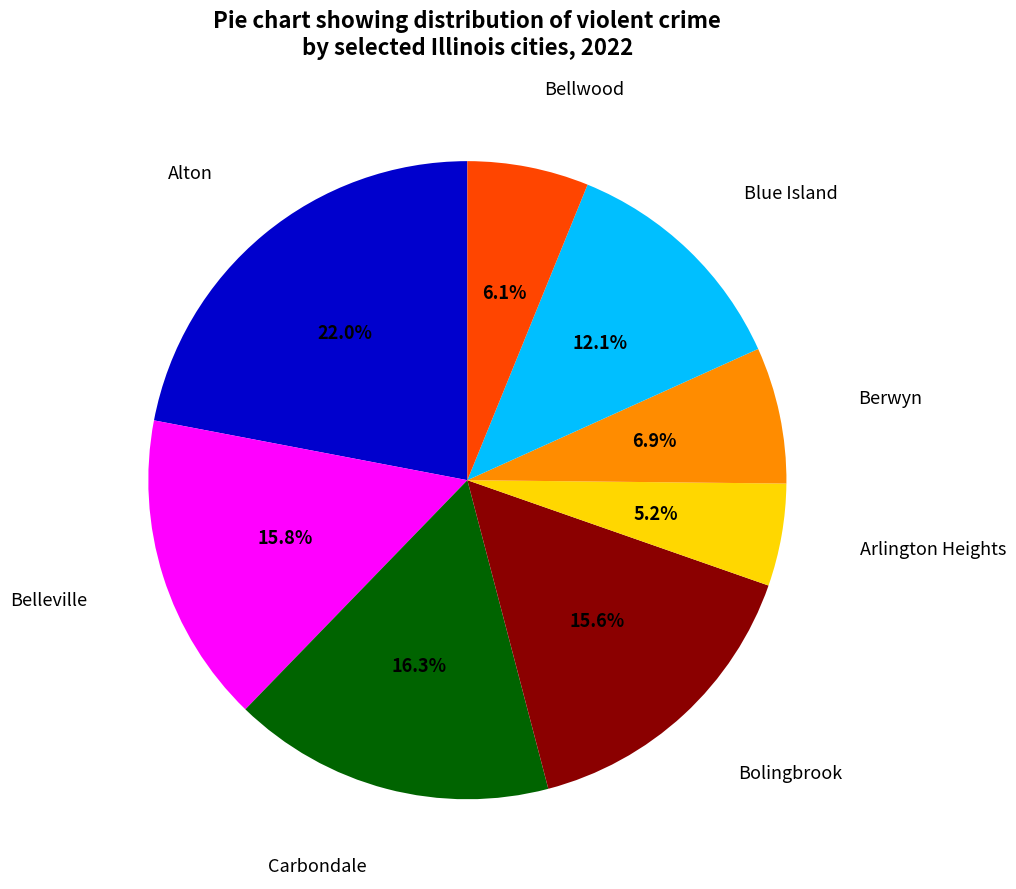

Does any single category account for the majority?

No